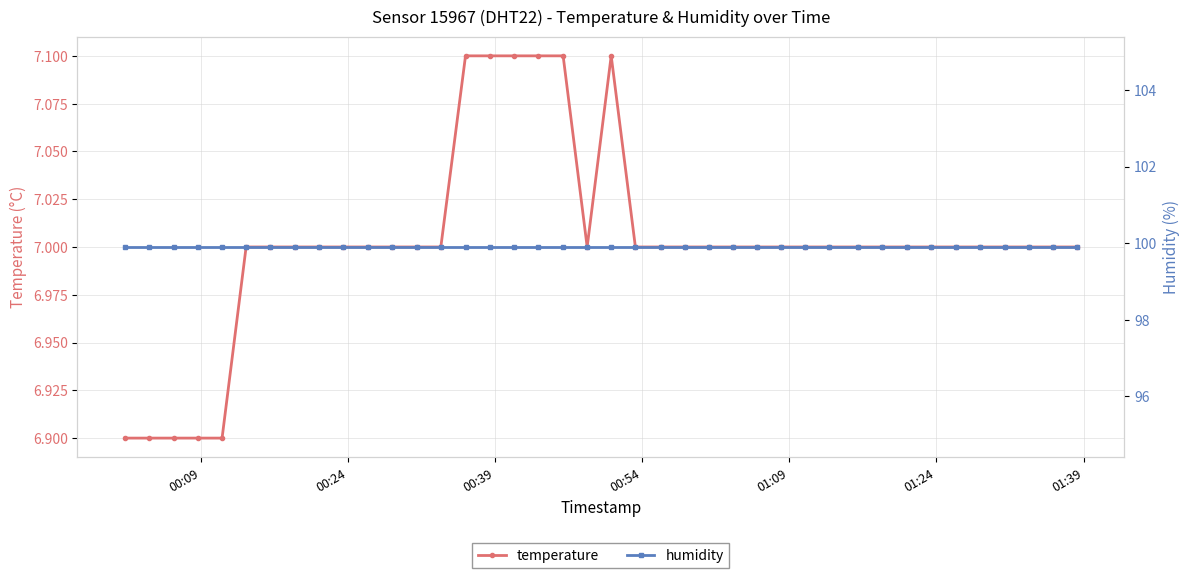

True or false: temperature has more than 0 points higher than both neighbors.

True